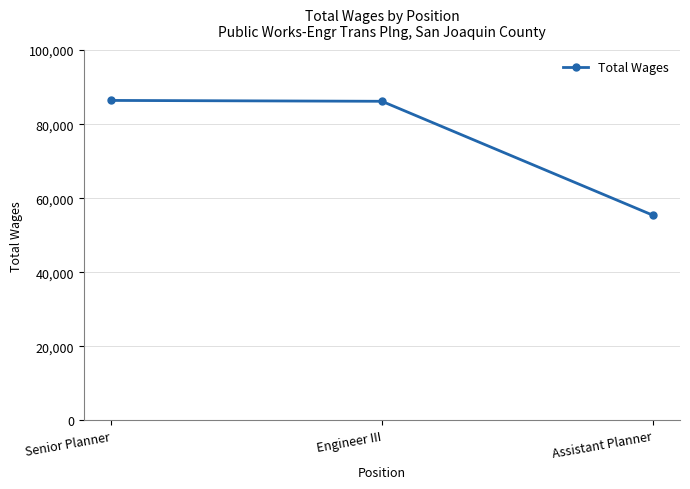

True or false: the data shows 86405 at Senior Planner.

True